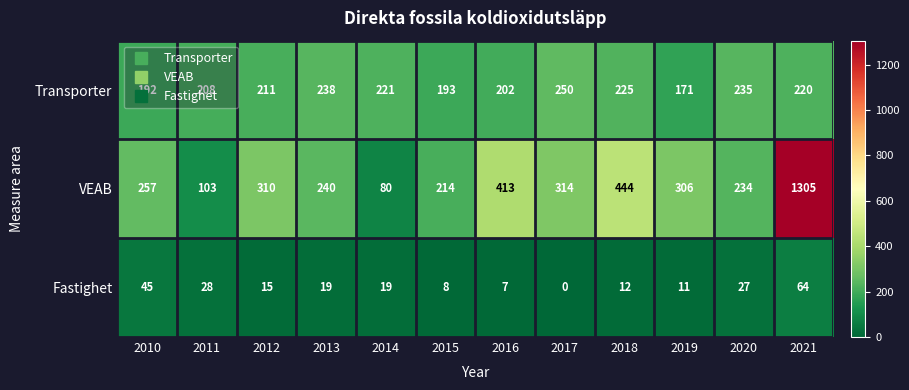

How many categories are shown in the chart?

12